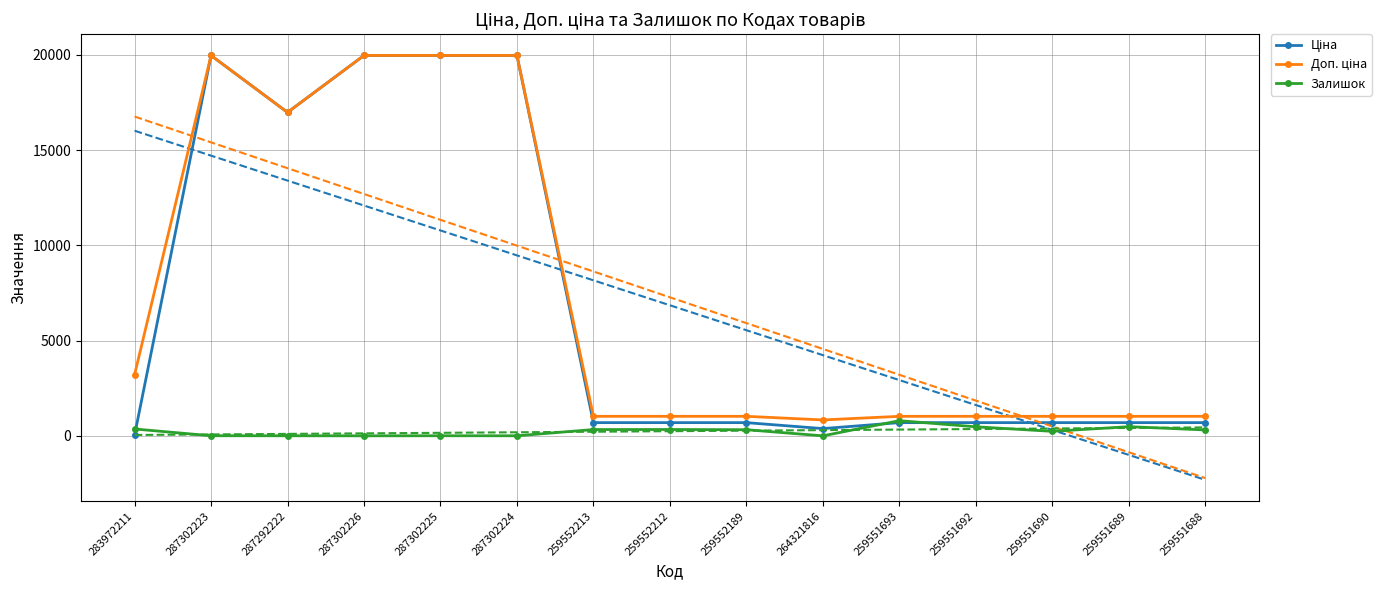

What is the difference between the maximum and minimum values in the Ціна series?

19932.1